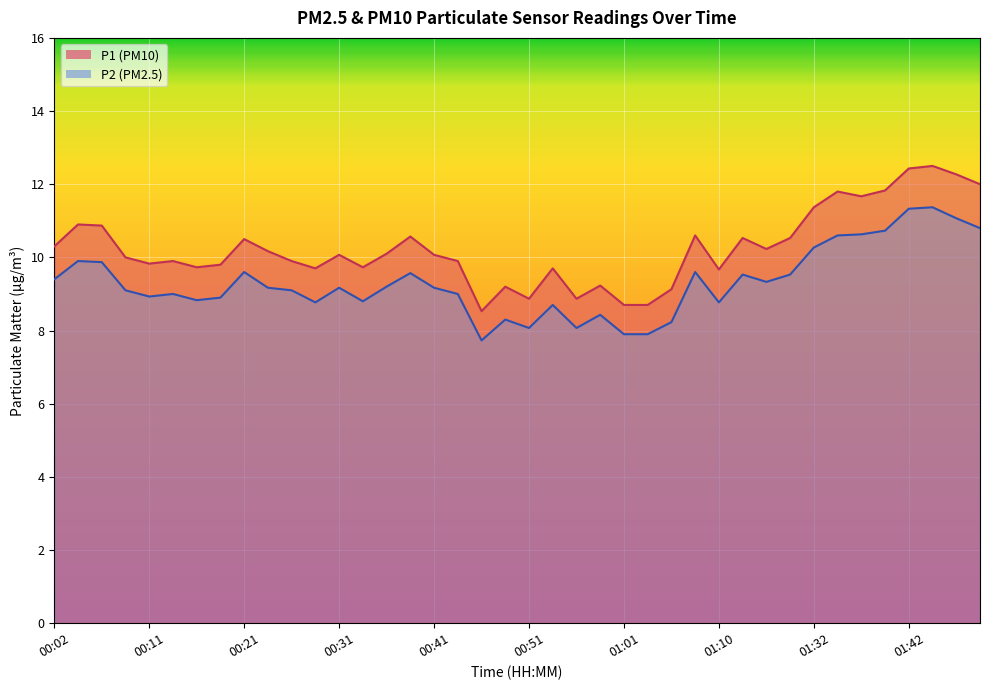

How many data points in P2 are less than 9?

15